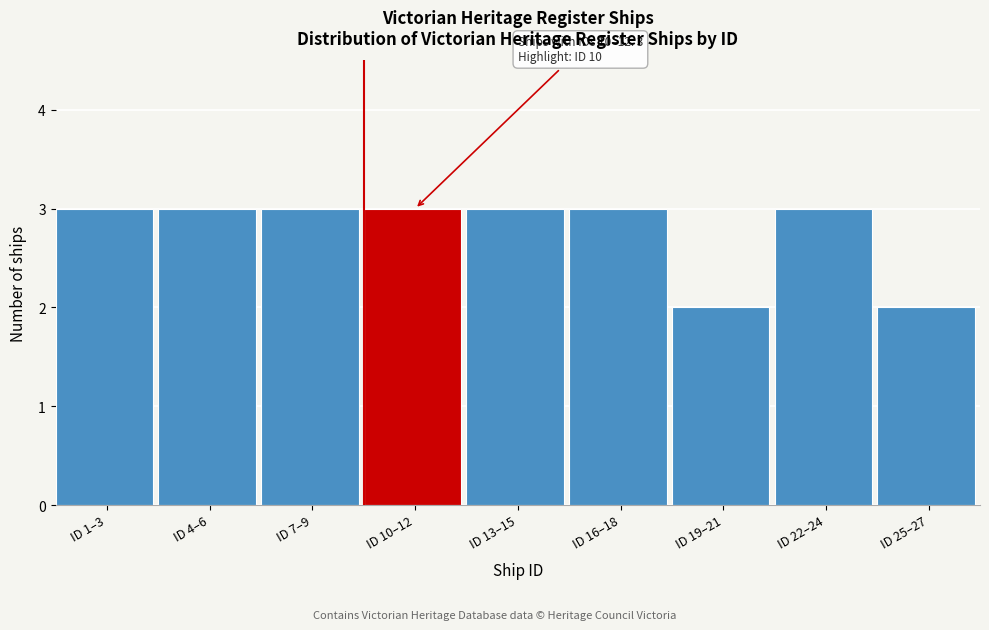

Reading left to right, what are all the values shown in this chart?

ID 1–3=3	ID 4–6=3	ID 7–9=3	ID 10–12=3	ID 13–15=3	ID 16–18=3	ID 19–21=2	ID 22–24=3	ID 25–27=2